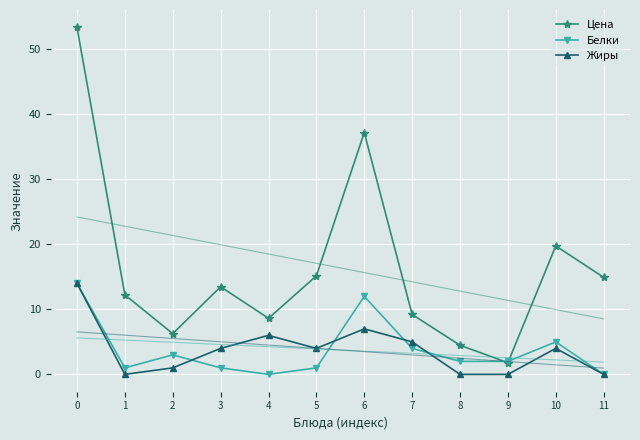

At which category does Цена reach its first local valley?

2